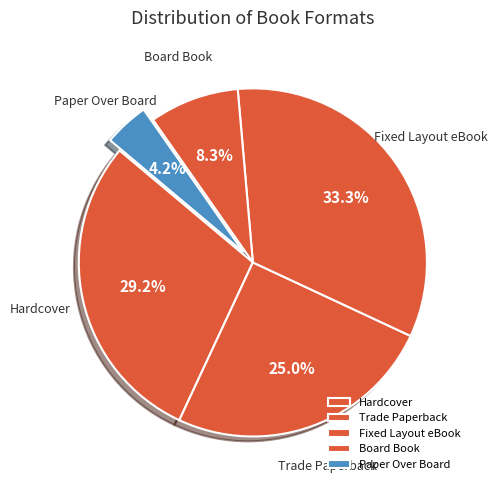

What percentage is the Trade Paperback slice, to the nearest percent?

25%